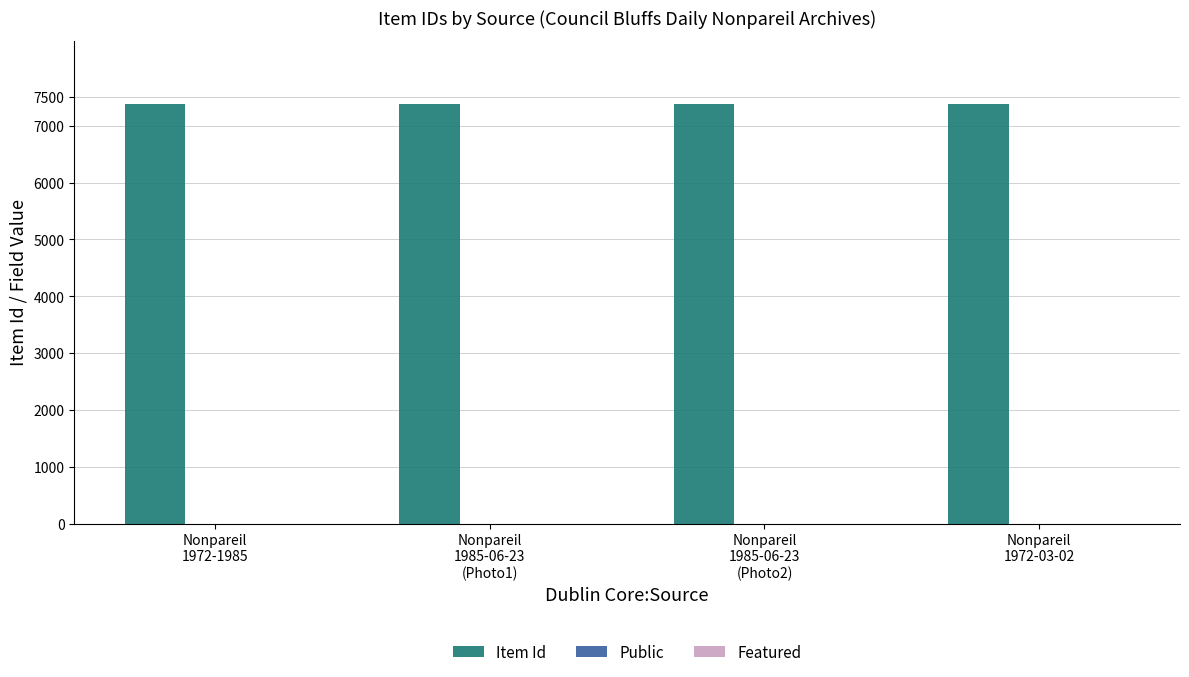

How many groups of bars are there?

4